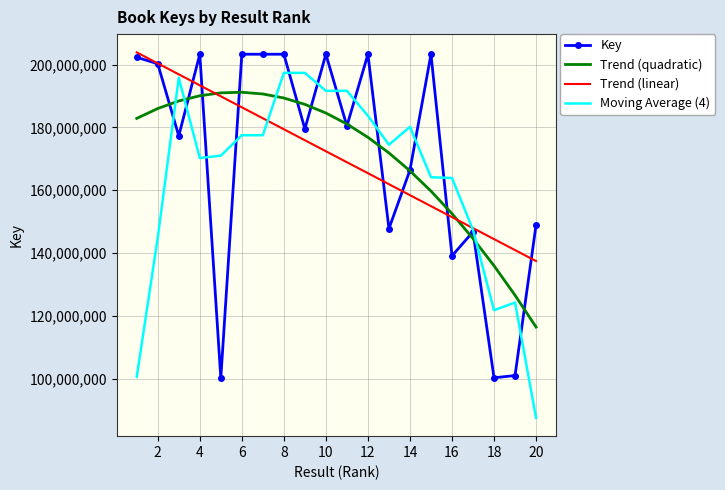

Which series has the widest spread of values?

Moving Average (4)